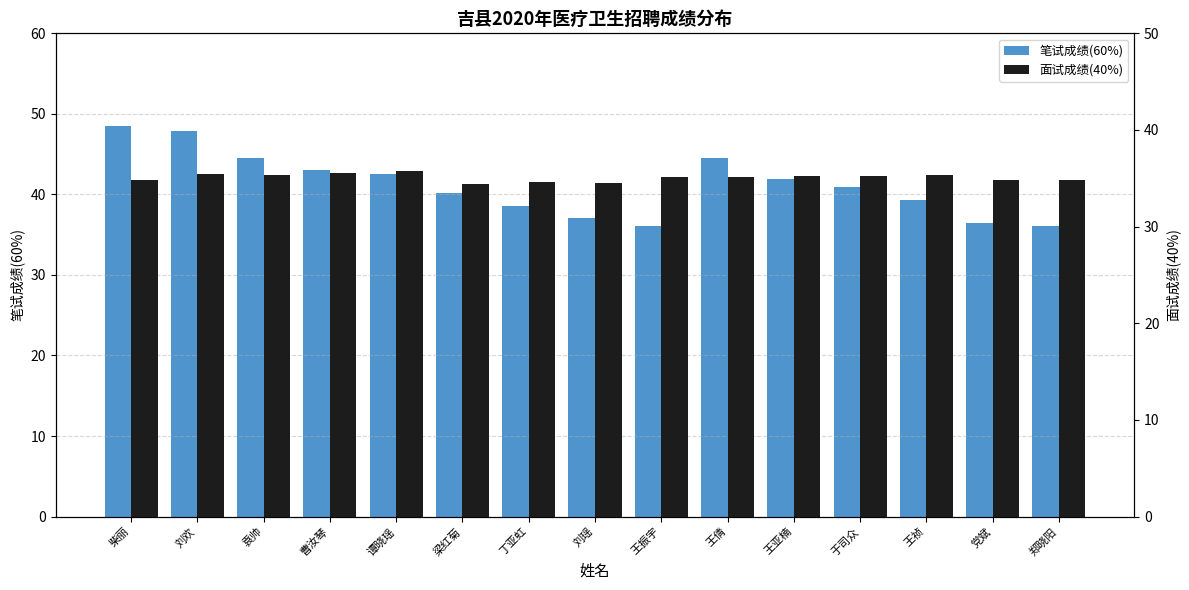

At which label is 面试成绩(40%) closest to 35?

柴丽